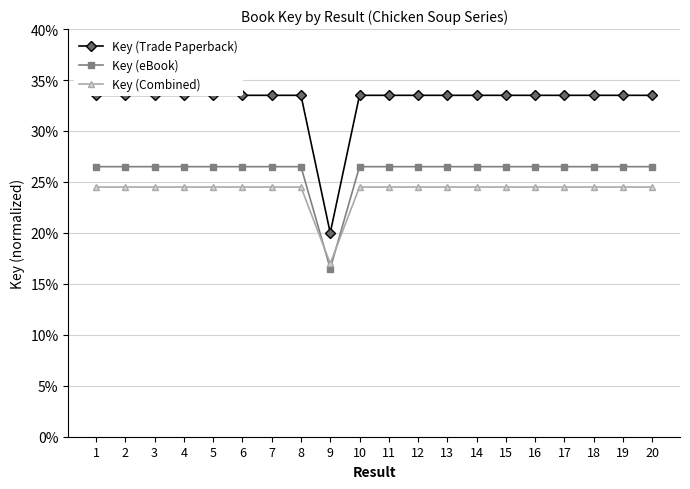

What is the value of the Key (eBook) point at the 17th from the left?

0.3